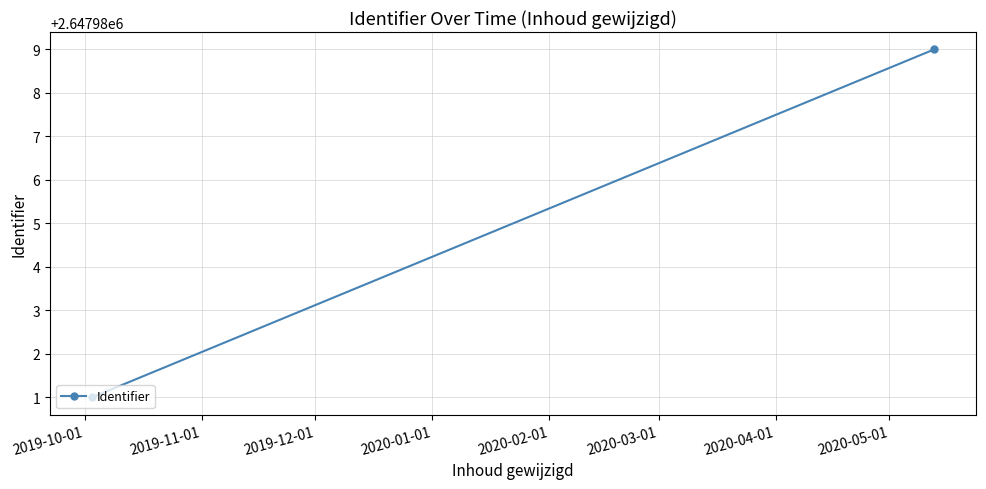

What is the change in value from 2019-10-01 to 2019-11-01?

+8